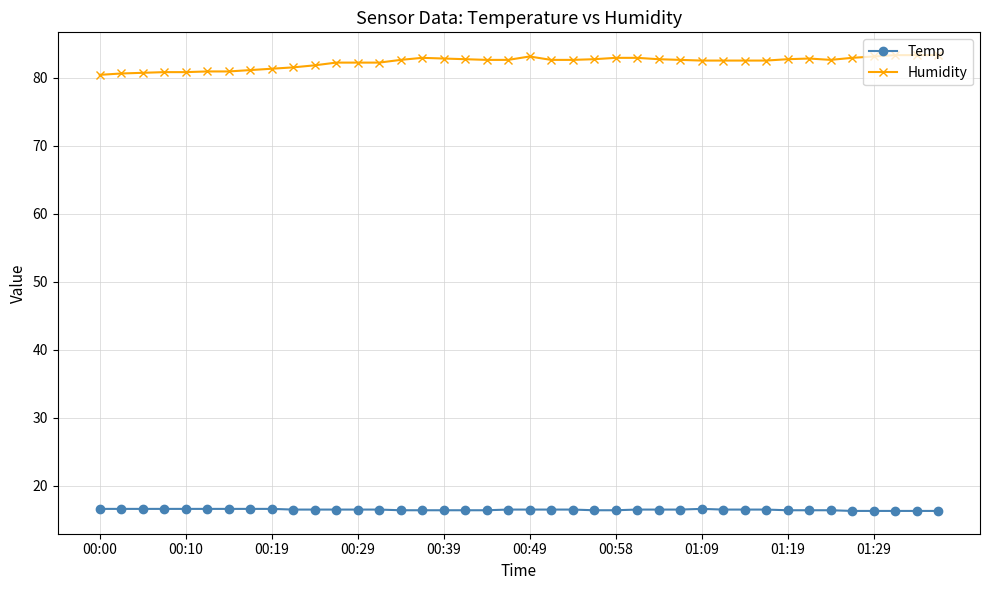

What is the difference between the maximum and minimum values in the Humidity series?

2.9